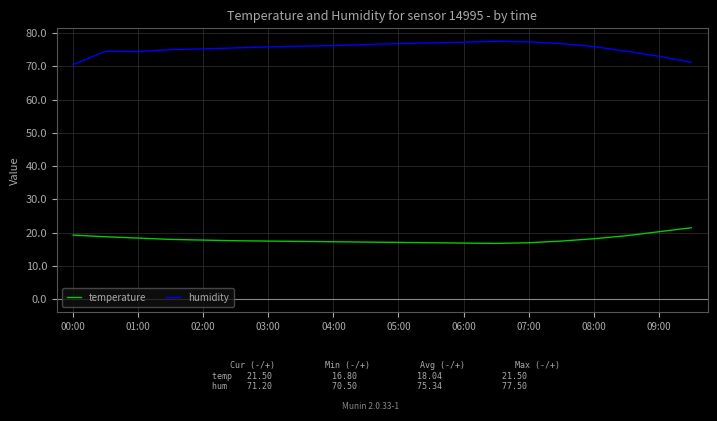

List the series in order of their peak value, highest first.

humidity, temperature